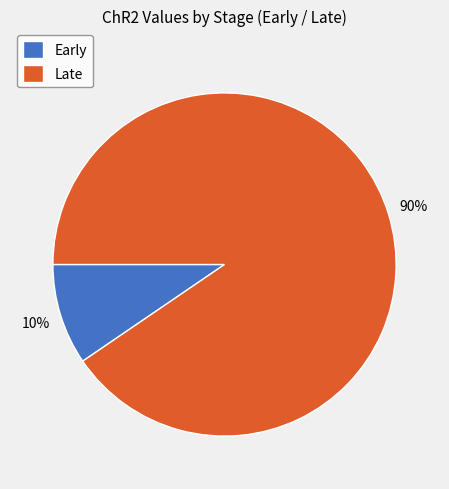

How many slices are in this pie chart?

2